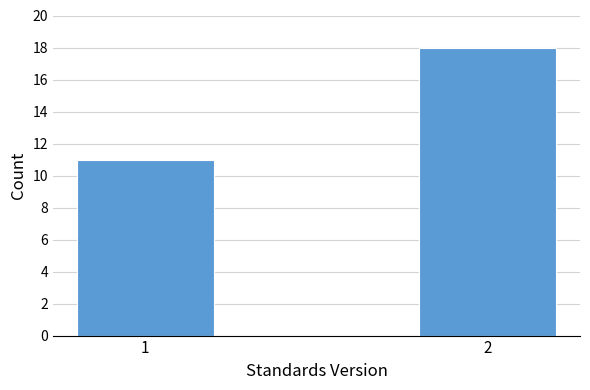

Reading right to left, extract all data points from this chart.

2=18	1=11